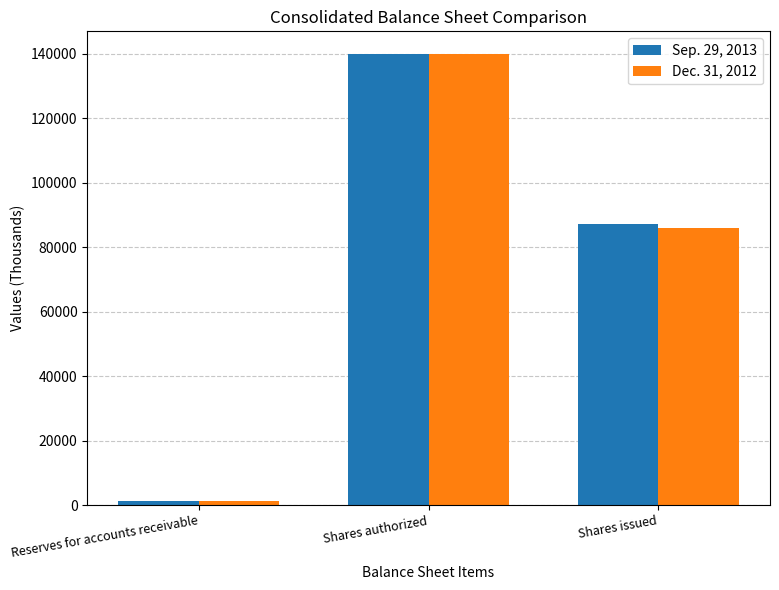

What are all the series names shown in the legend?

Sep. 29, 2013, Dec. 31, 2012